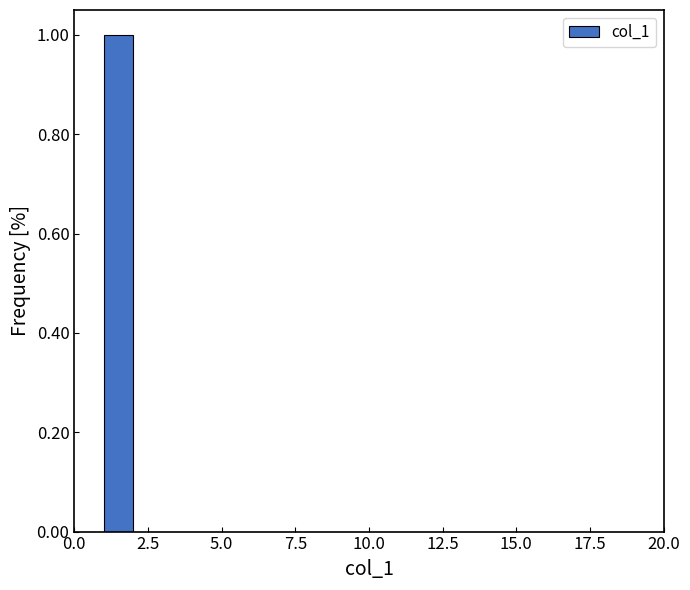

Read against the x-axis, roughly where is the centre of the tallest bar?

1.5